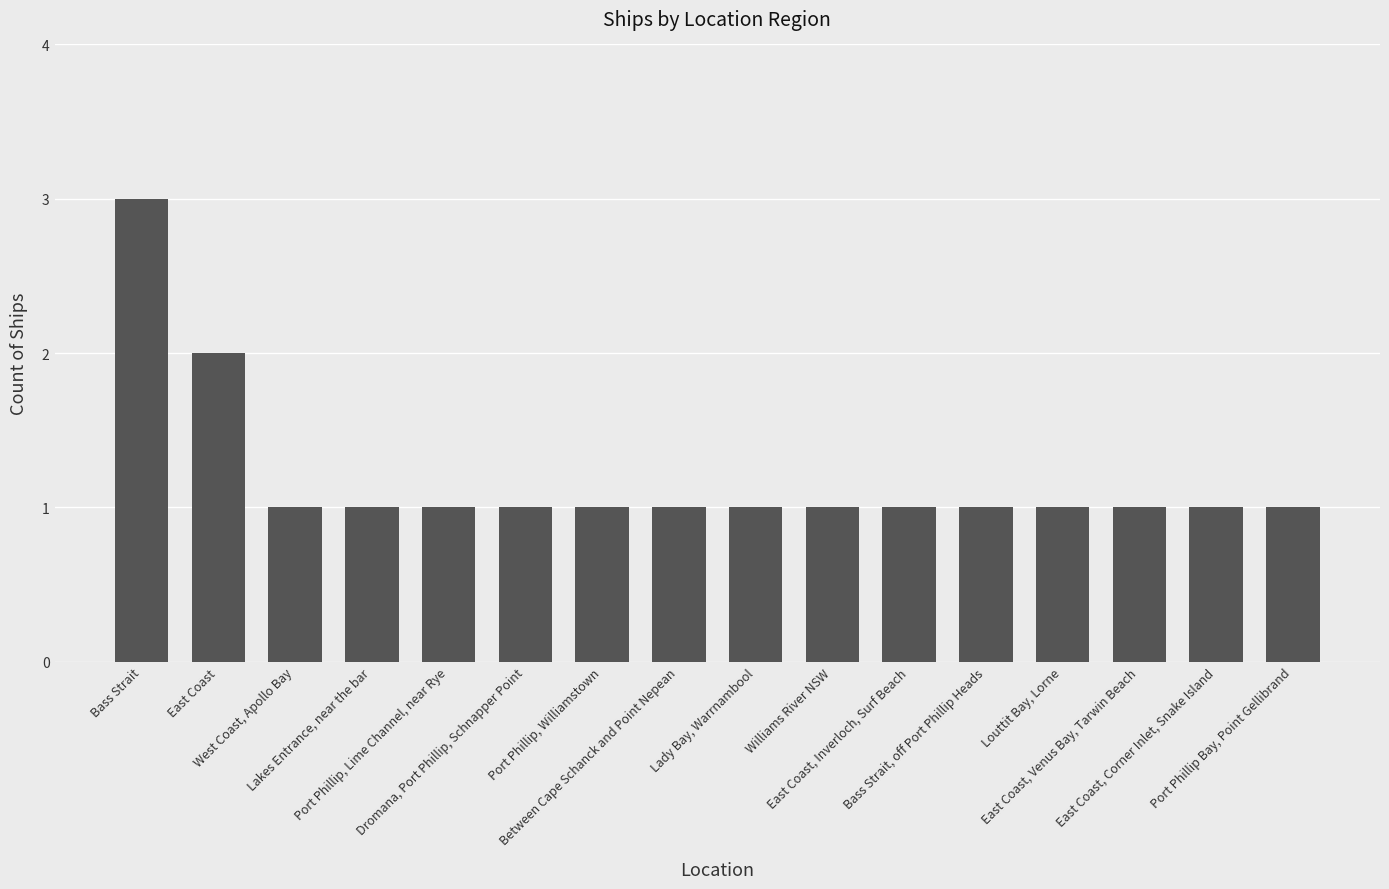

Is it true that the value at Port Phillip Bay, Point Gellibrand is 1?

True